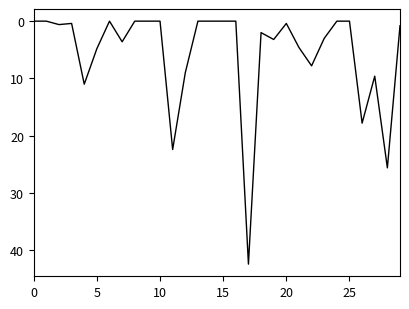

What is the greatest value displayed?

42.4